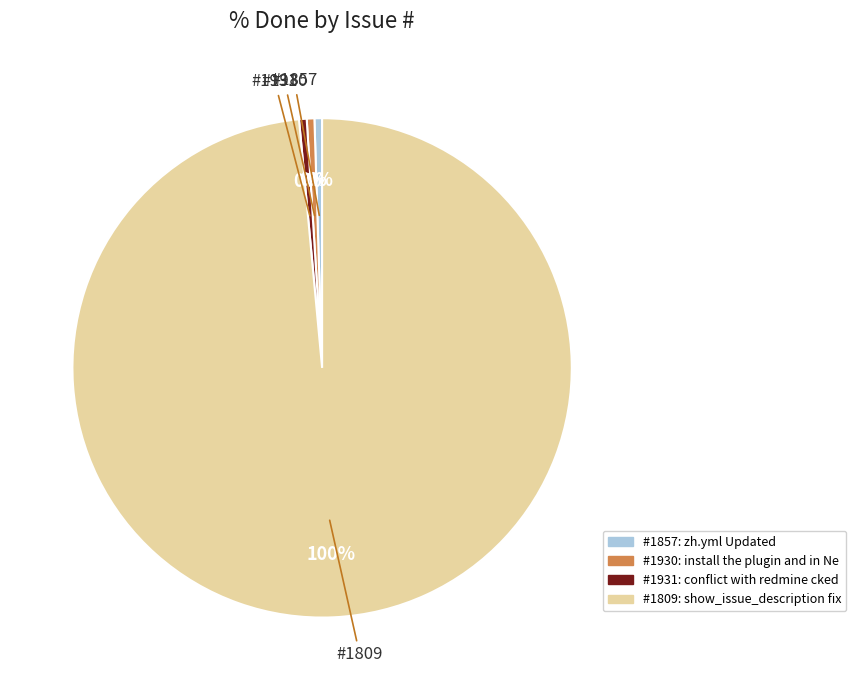

Which slice is the largest?

1809